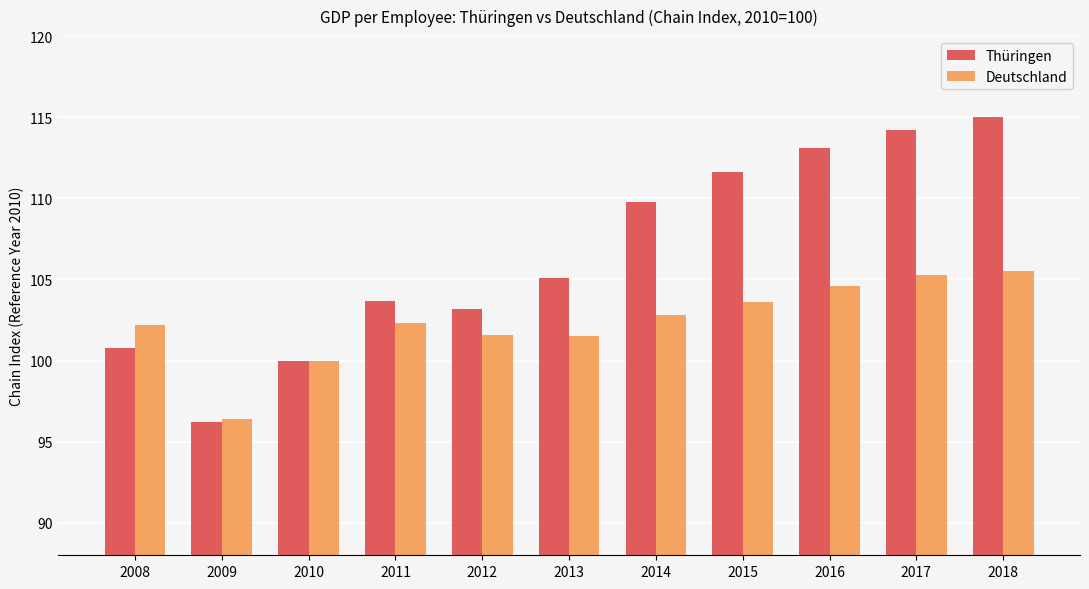

What is the value of the Deutschland bar at the 3rd from the left?

100.0